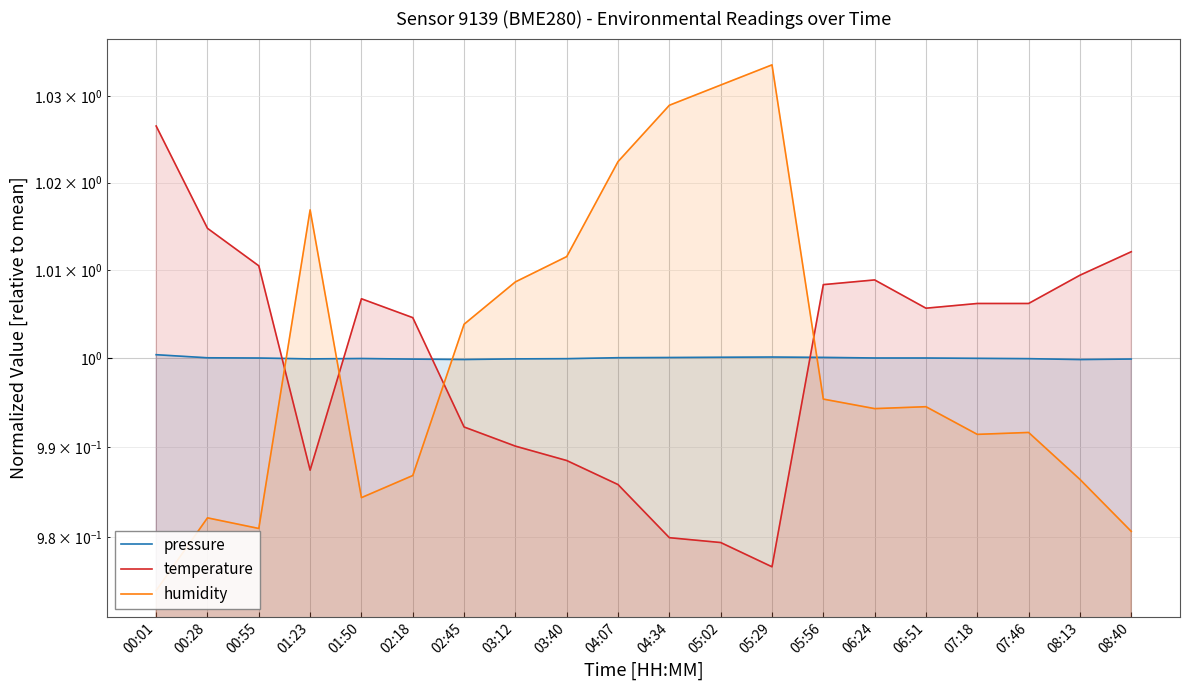

Which category has the highest value across all series?

05:29